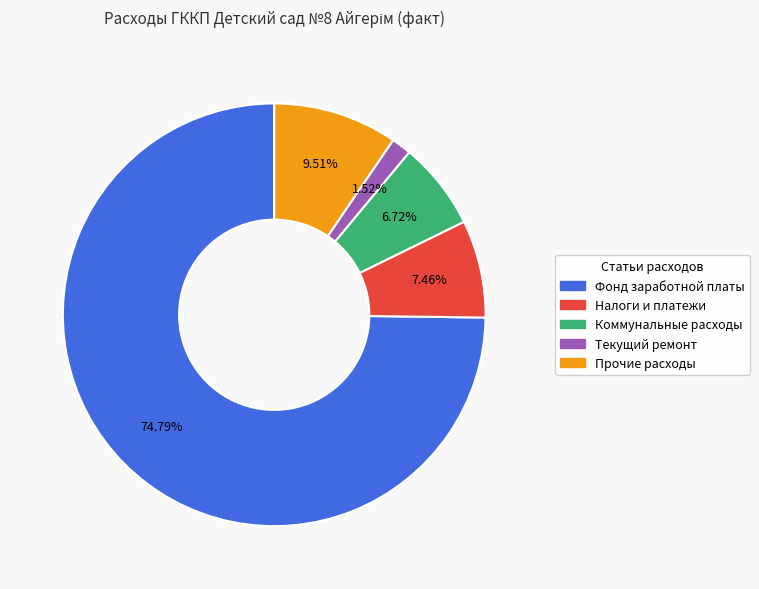

Is there any slice that represents more than half of the pie?

Yes